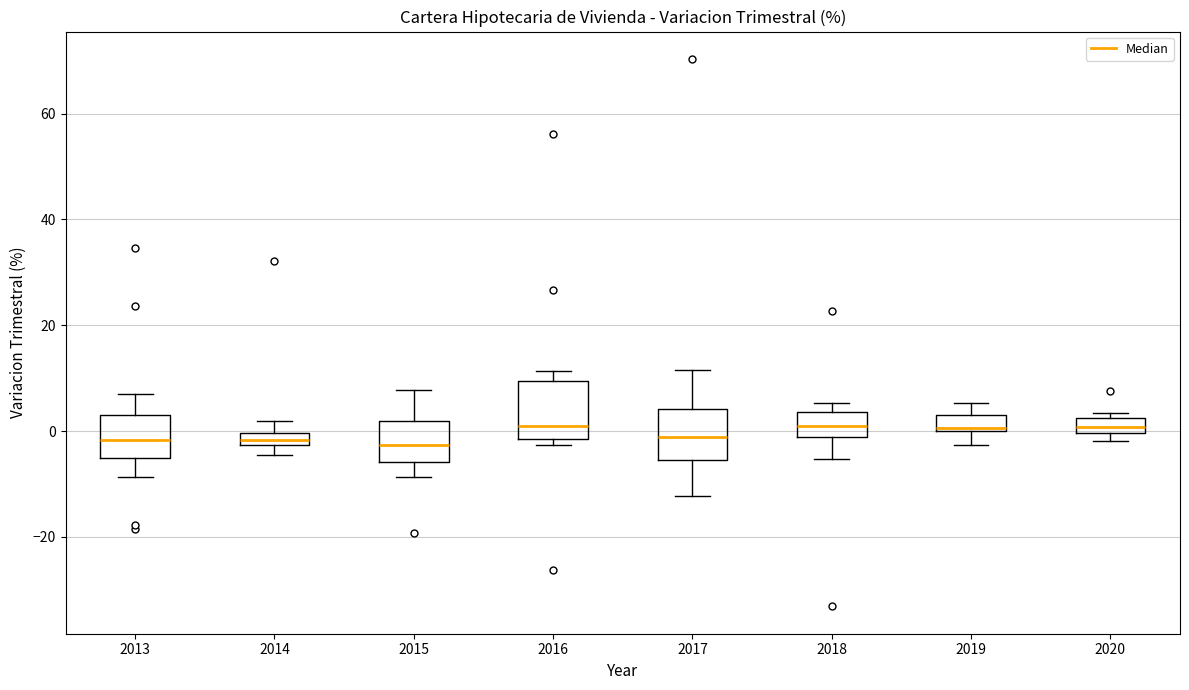

Where is the lower edge of the box at x = 2016 on the y-axis? The values are not printed on the chart, so give them approximately, as read against the axis.

-2